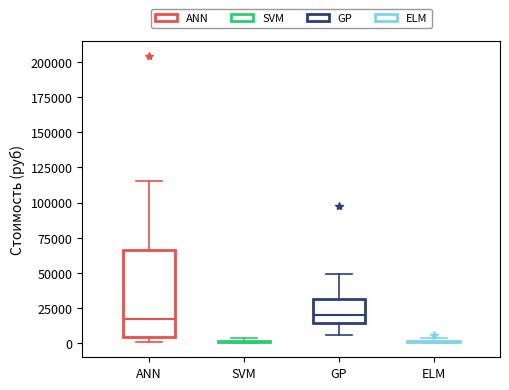

Comparing the boxes themselves (not the whiskers), which one is the tallest?

ANN